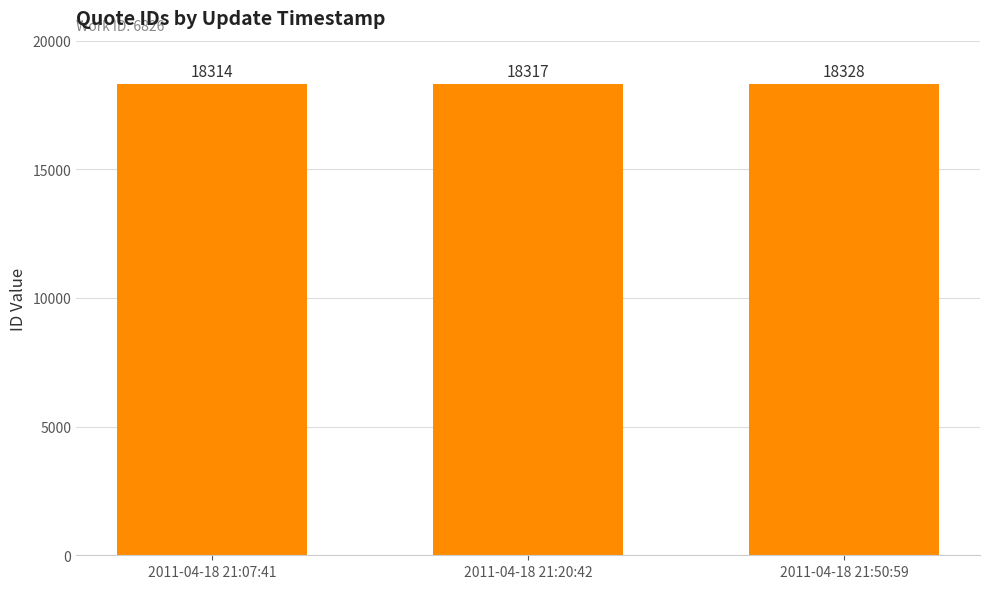

Is it true that the value at 2011-04-18 21:50:59 is 10132?

False